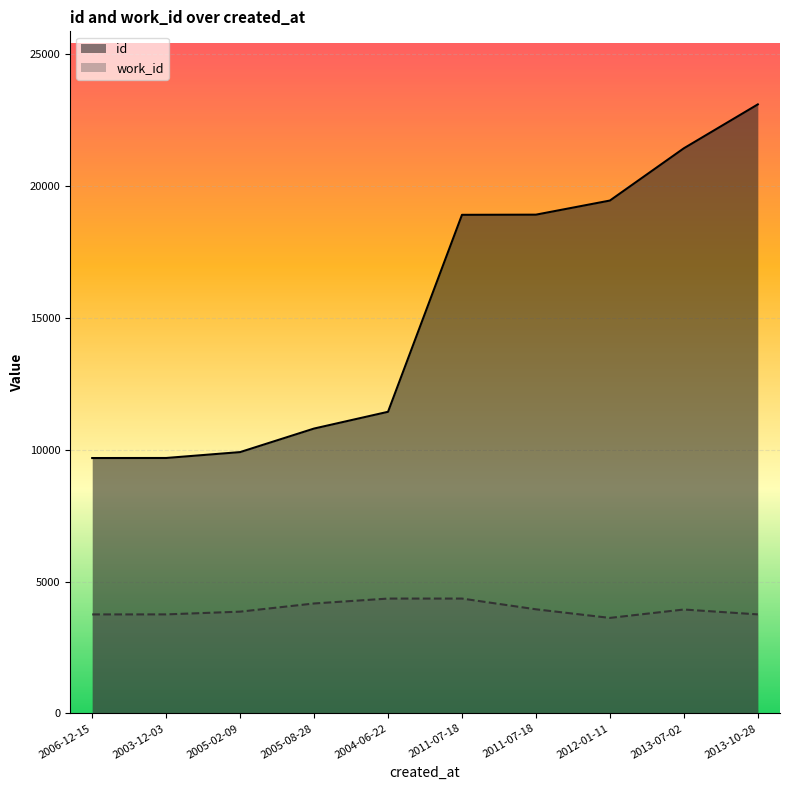

How many lines are shown in the chart?

2